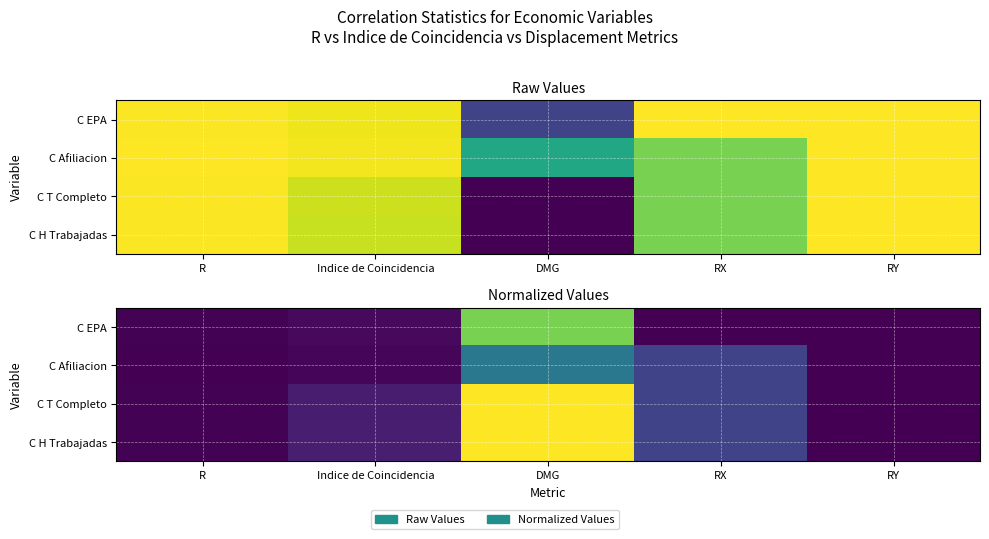

Which label corresponds to the largest value in the chart?

RX